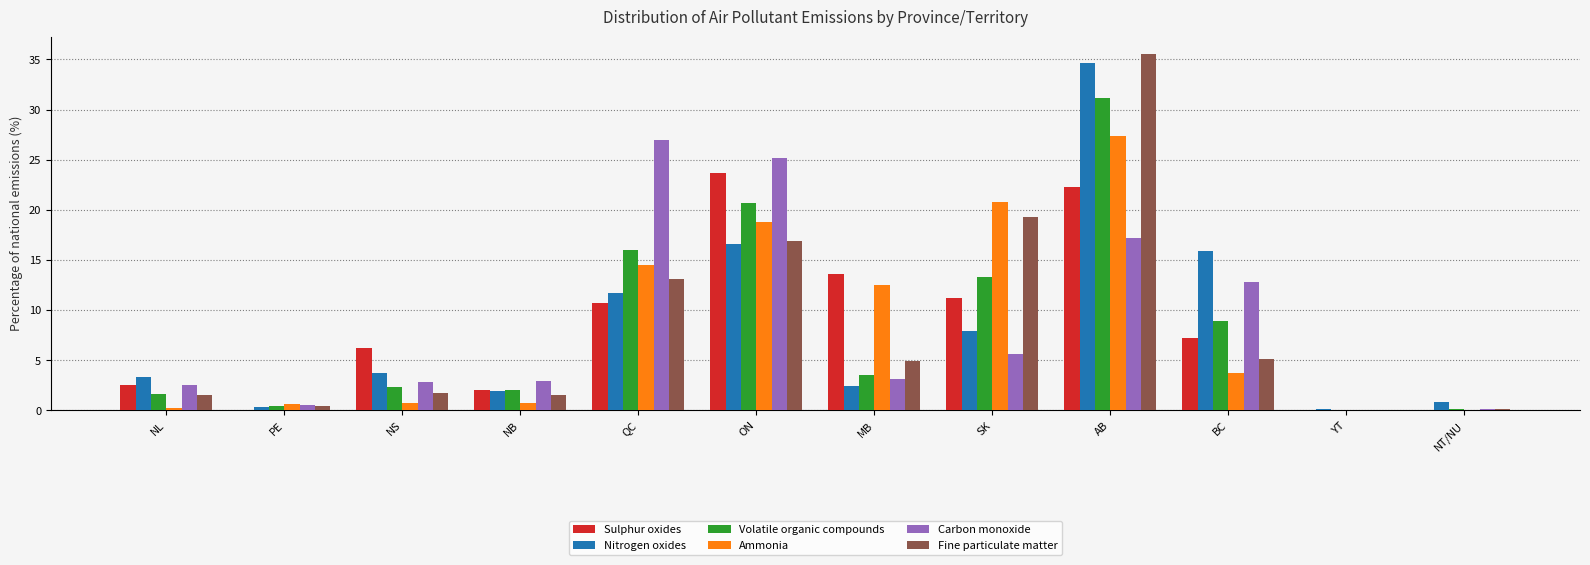

What are all the series names shown in the legend?

Sulphur oxides, Nitrogen oxides, Volatile organic compounds, Ammonia, Carbon monoxide, Fine particulate matter